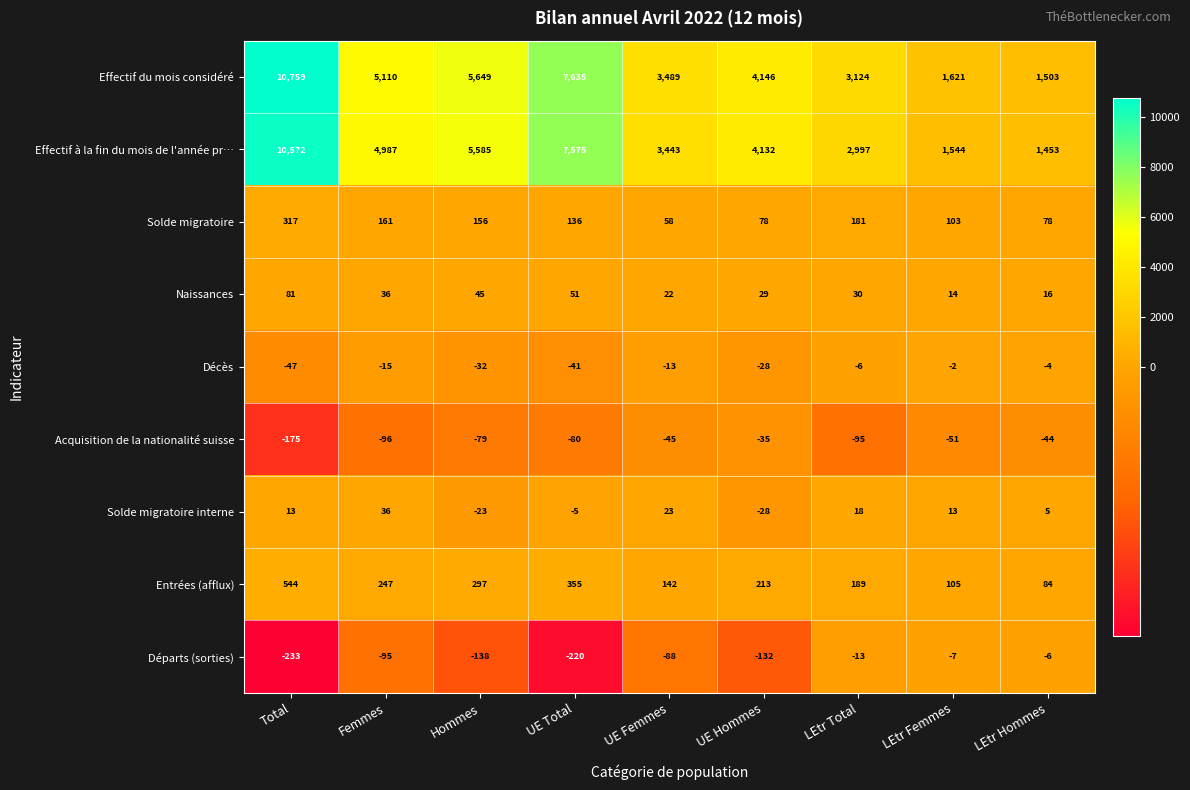

True or false: Effectif à la fin du mois de l'année pr… has a value of 10572 at Total.

True